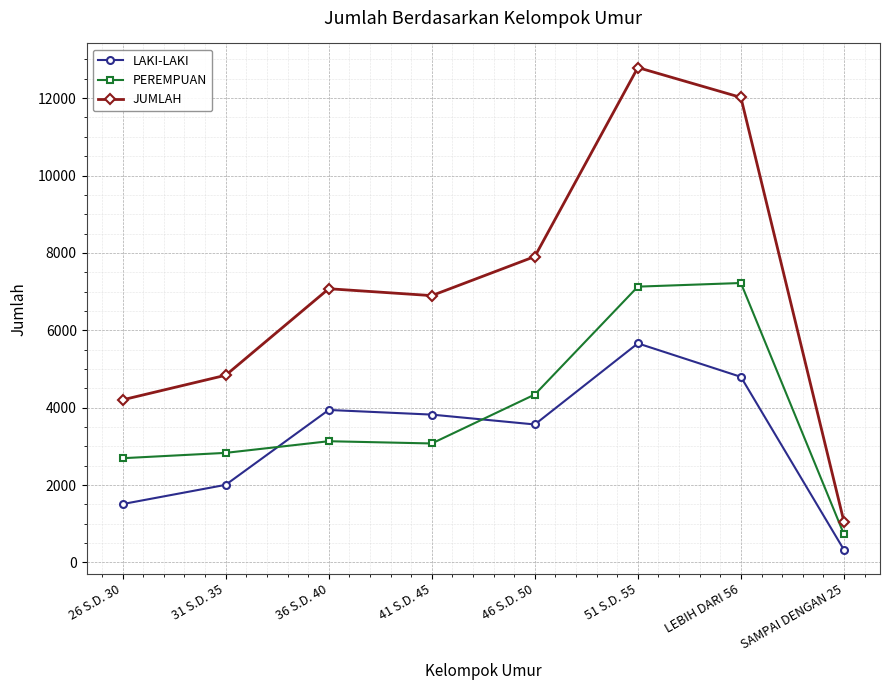

Which series has the largest total across all categories?

JUMLAH